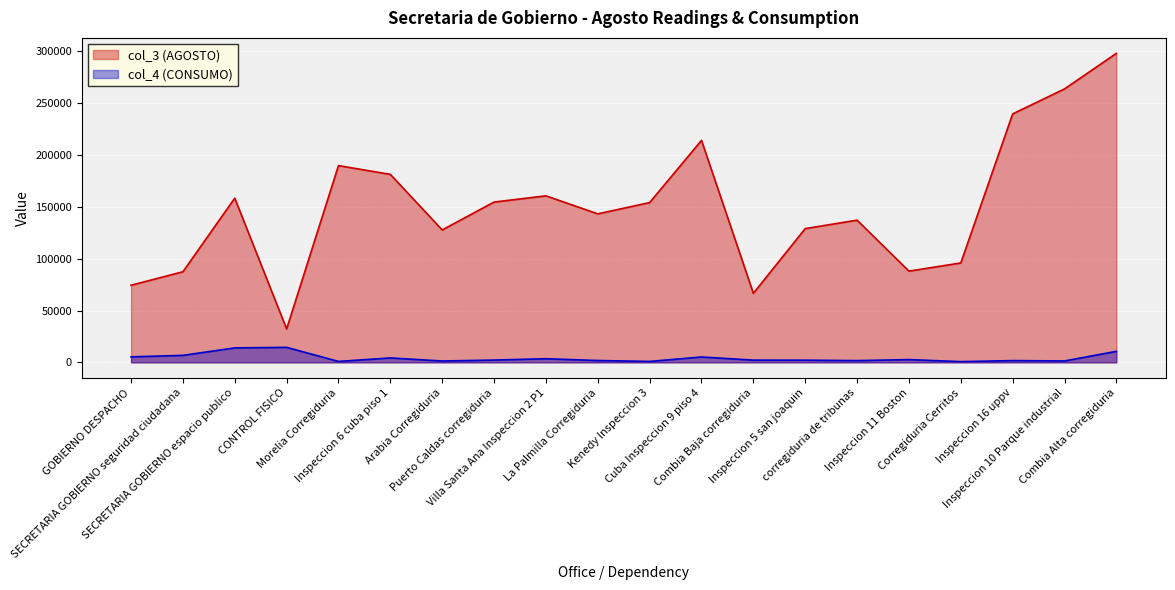

Where is the first local maximum for col_3 (AGOSTO)?

SECRETARIA GOBIERNO espacio publico